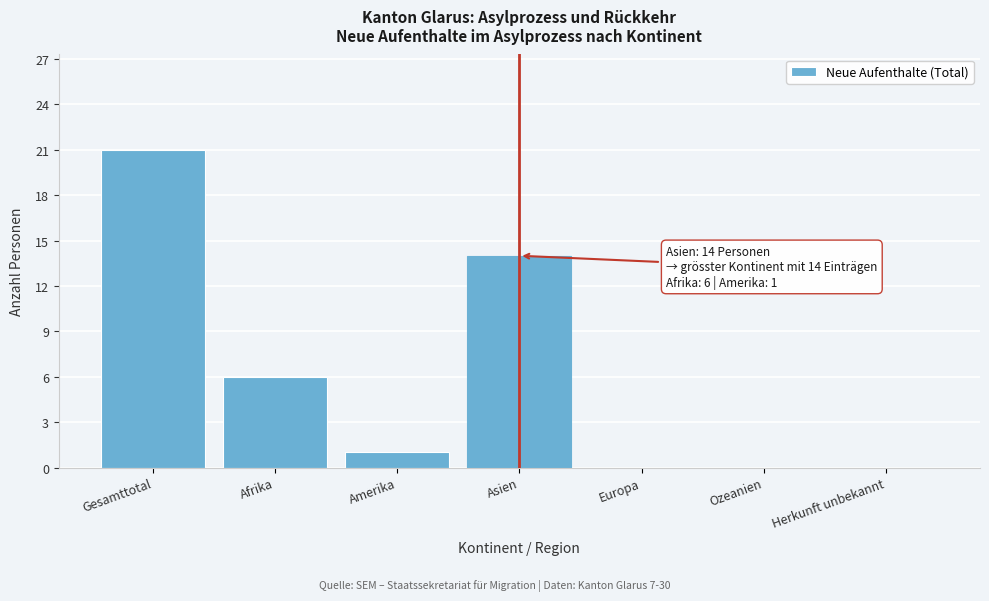

Reading left to right, transcribe all the data shown in this chart.

Gesamttotal=21	Afrika=6	Amerika=1	Asien=14	Europa=0	Ozeanien=0	Herkunft unbekannt=0